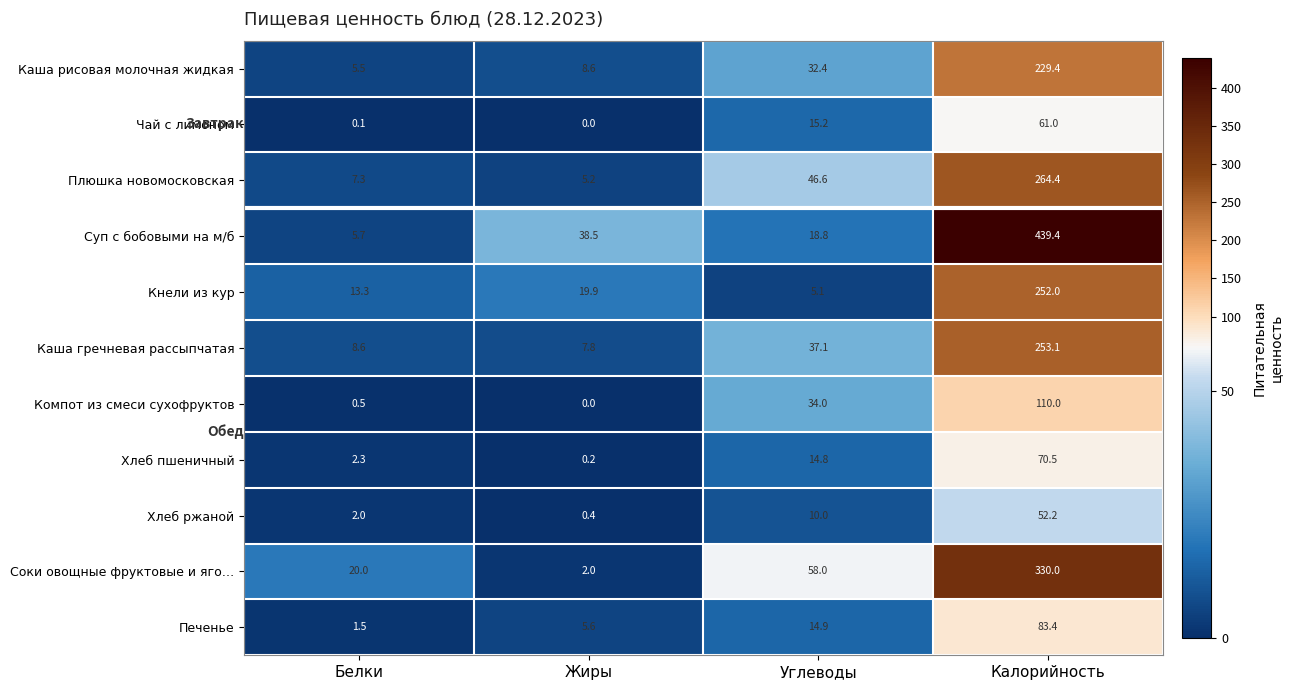

What is the difference between the maximum and second lowest values in the Суп с бобовыми на м/б series?

420.6